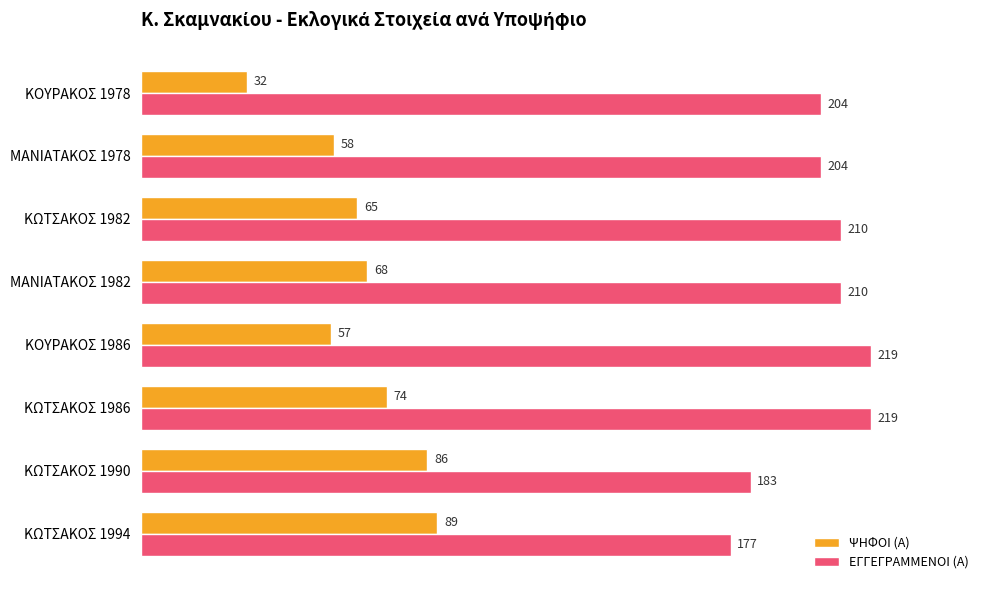

Between ΚΩΤΣΑΚΟΣ 1994 and ΚΟΥΡΑΚΟΣ 1986, which series saw the biggest shift?

ΕΓΓΕΓΡΑΜΜΕΝΟΙ (Α)